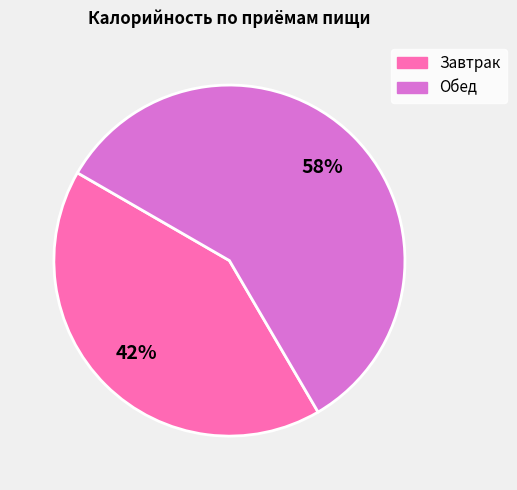

To the nearest percent, what is the difference between the Обед and Завтрак slice percentages?

16%